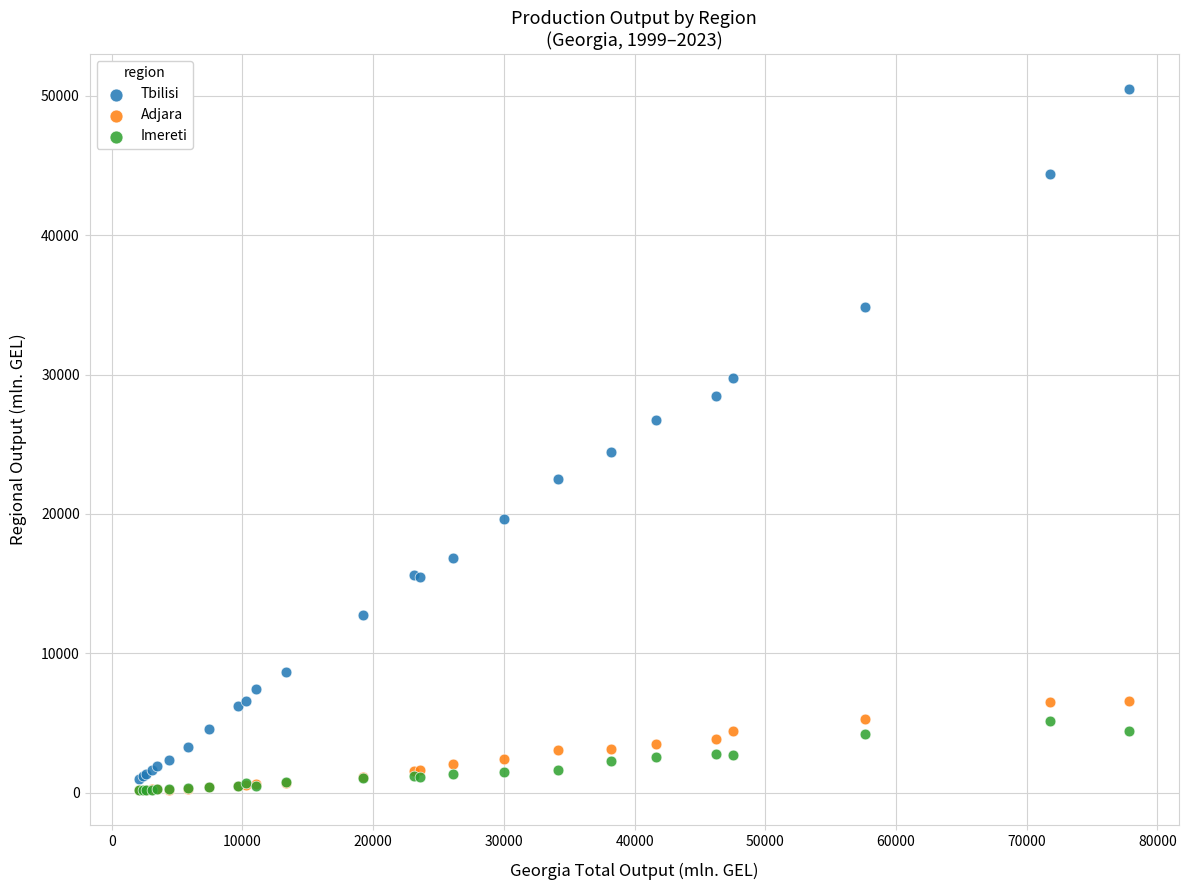

What are all the series names shown in the legend?

Tbilisi, Adjara, Imereti